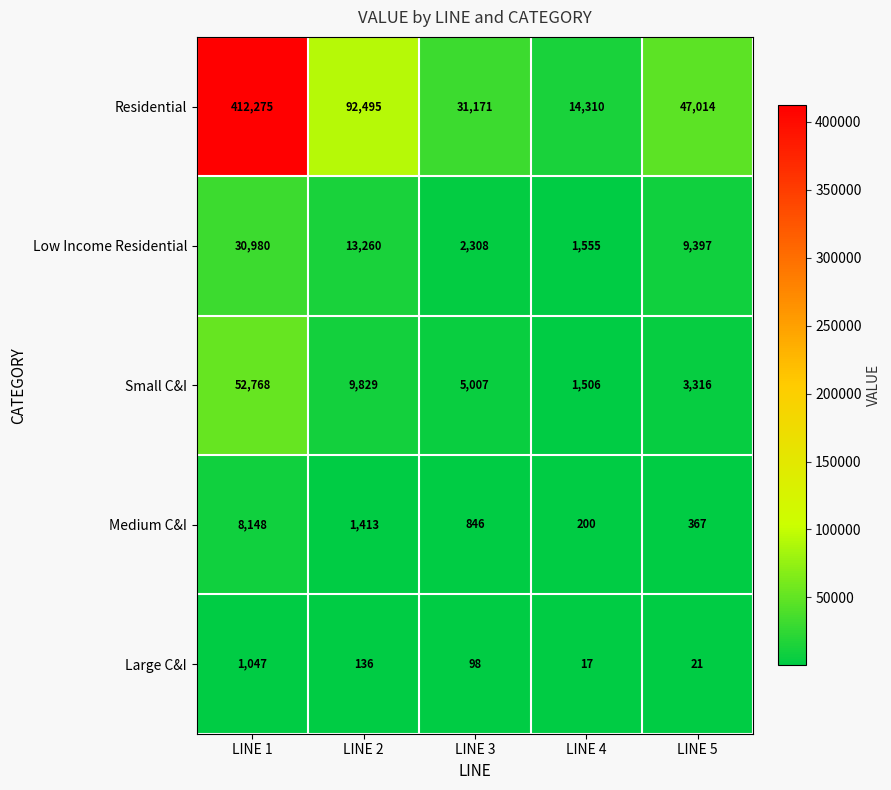

Which label corresponds to the largest value in the chart?

LINE 1